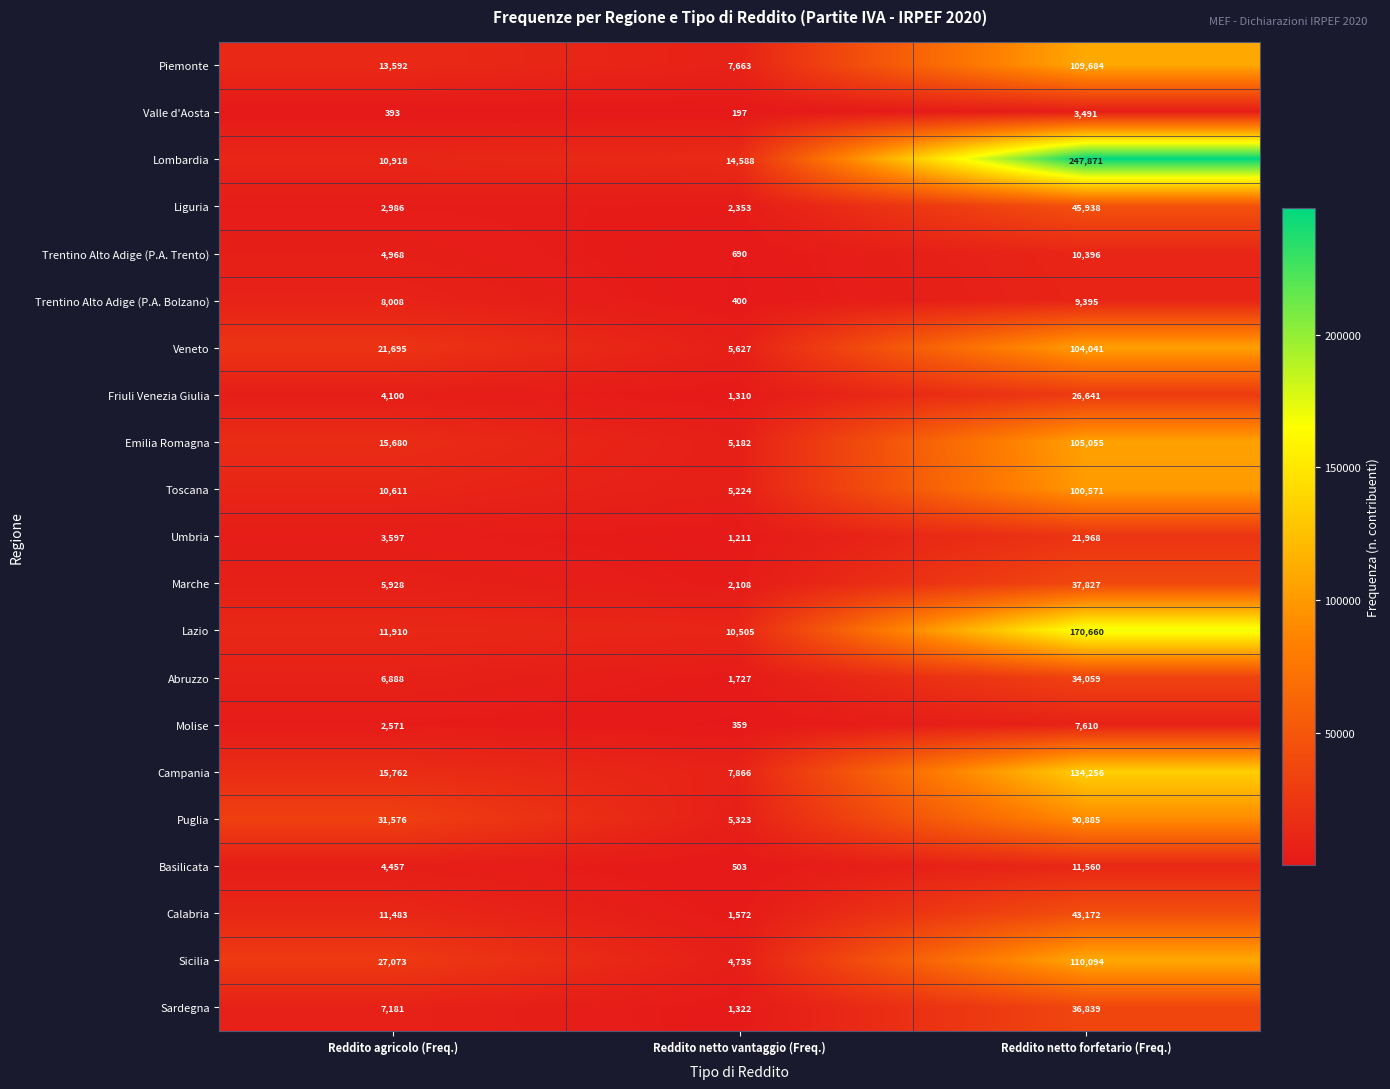

At which label is Abruzzo closest to 17893?

Reddito agricolo (Freq.)